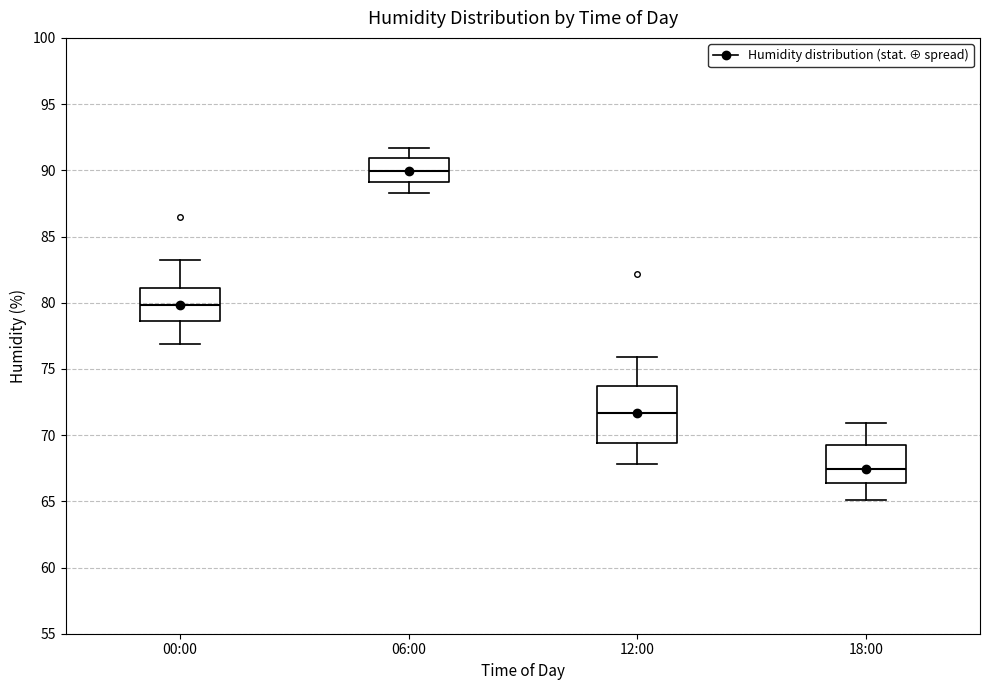

Reading left to right, transcribe this box plot: for each box, give where its median line is, the range the box spans, and where its two whiskers end, as read against the y-axis. The values are not printed on the chart, so give them approximately, as read against the axis.

00:00: median 80.0, box 78.5 to 81.0, whiskers 77.0 to 83.0
06:00: median 90.0, box 89.0 to 91.0, whiskers 88.5 to 91.5
12:00: median 71.5, box 69.5 to 73.5, whiskers 68.0 to 76.0
18:00: median 67.5, box 66.5 to 69.5, whiskers 65.0 to 71.0